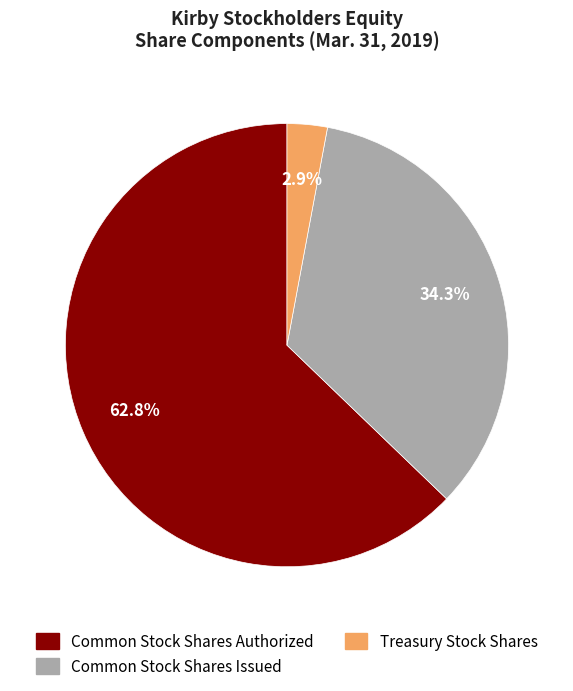

Is there any slice that represents more than half of the pie?

Yes